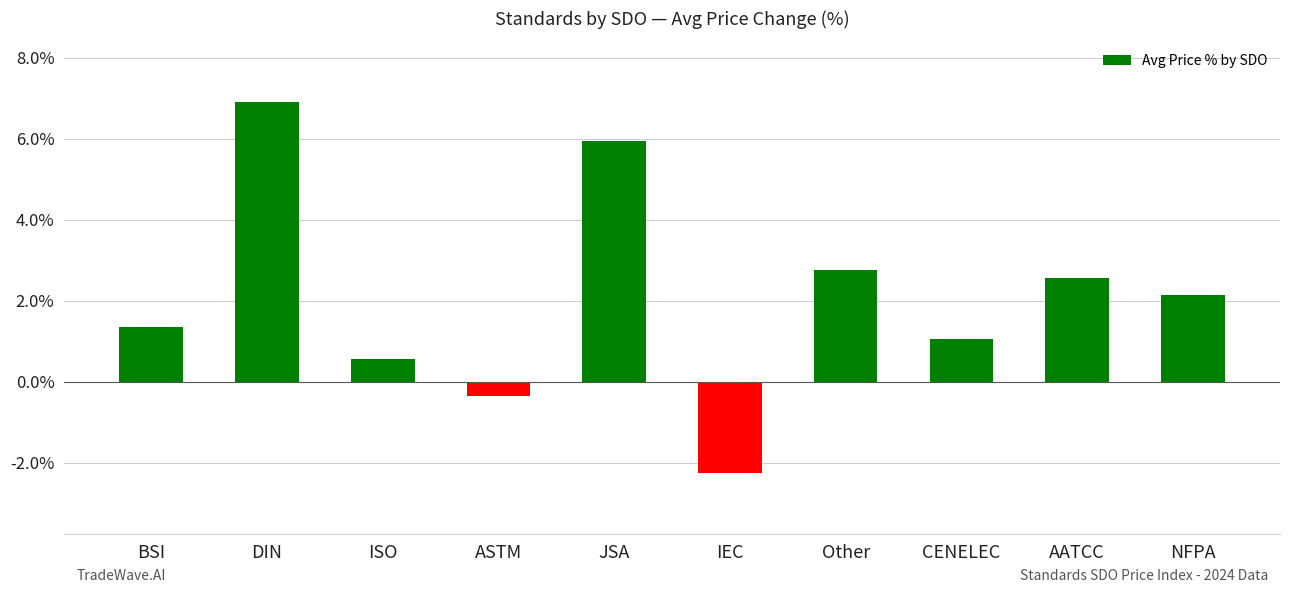

What is the sum of all values?

20.7